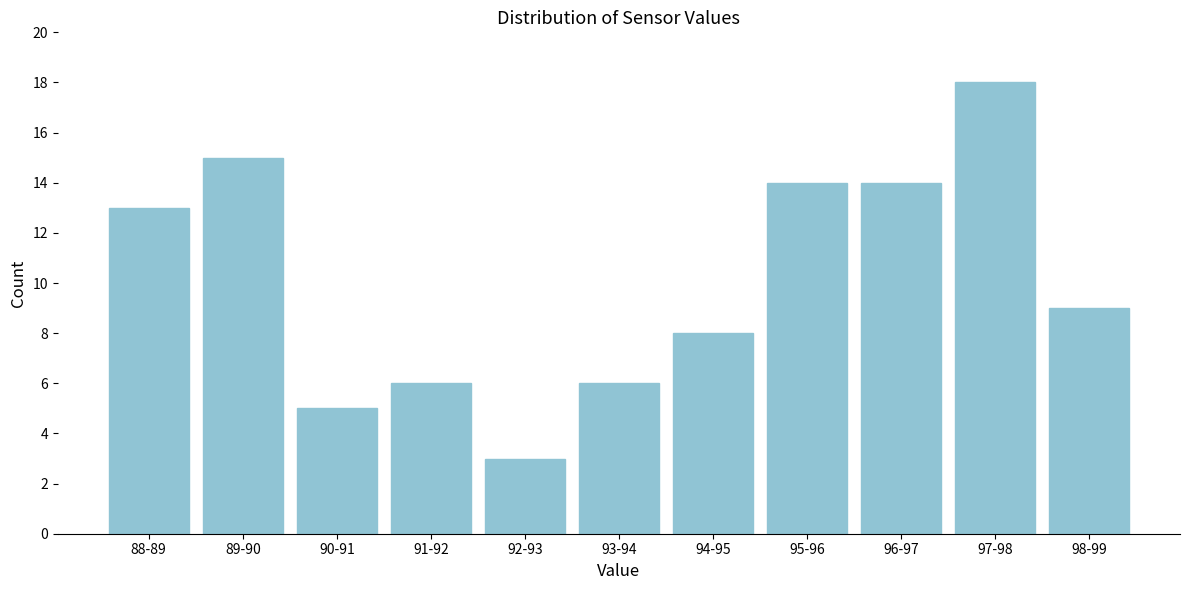

Reading right to left, what are all the values shown in this chart?

98-99=9	97-98=18	96-97=14	95-96=14	94-95=8	93-94=6	92-93=3	91-92=6	90-91=5	89-90=15	88-89=13